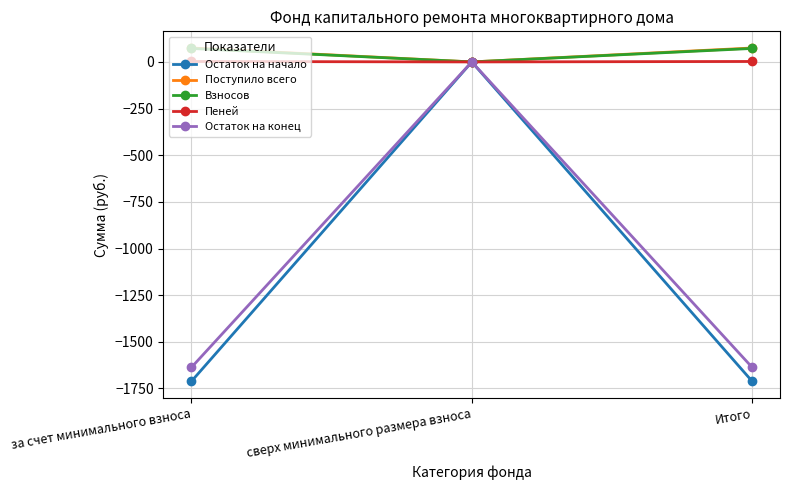

Is the value of Остаток на конец at сверх минимального размера взноса greater than the value of Остаток на начало at за счет минимального взноса?

Yes